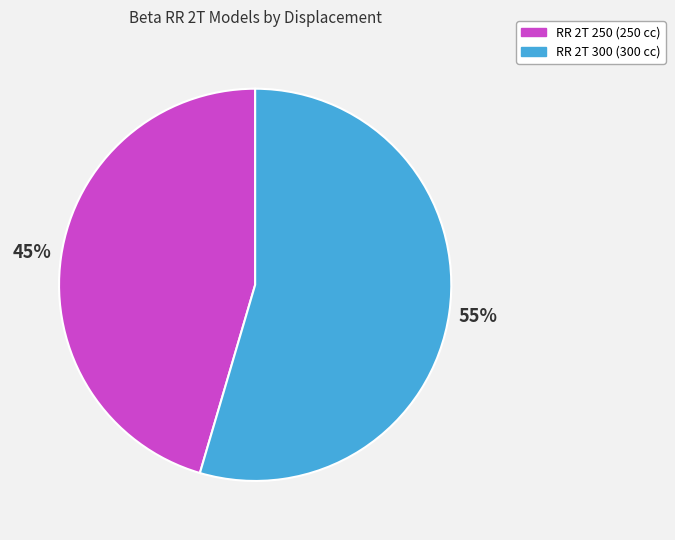

Is it true that RR 2T 300 is 44% of the pie?

False